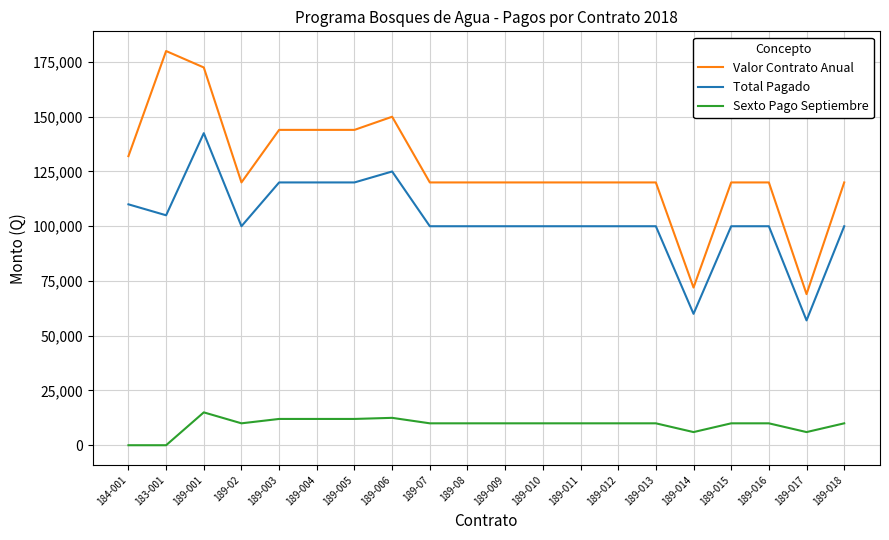

What is the total value across all series at 189-001?

330000